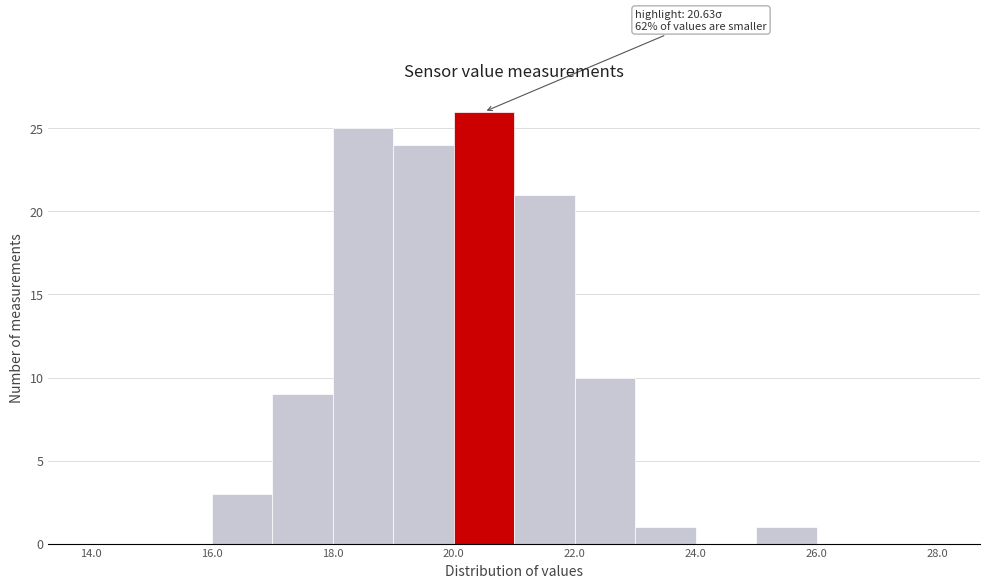

Over which range of the x-axis is the bar tallest?

20 to 21